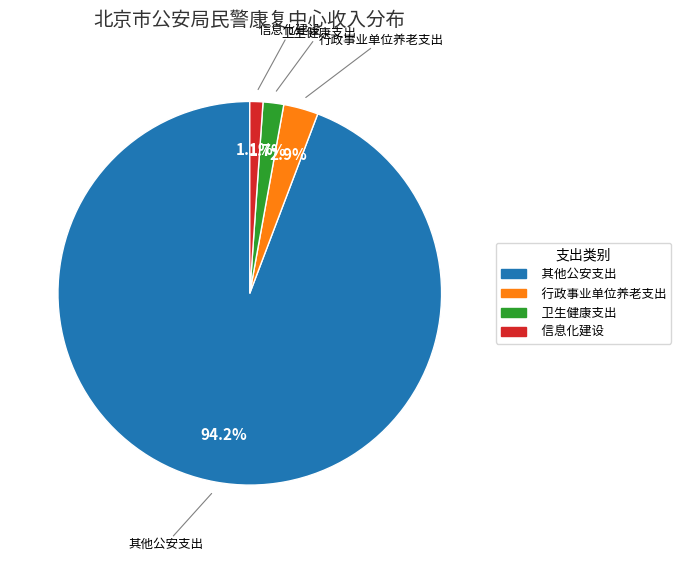

What is the largest slice in the pie chart?

其他公安支出